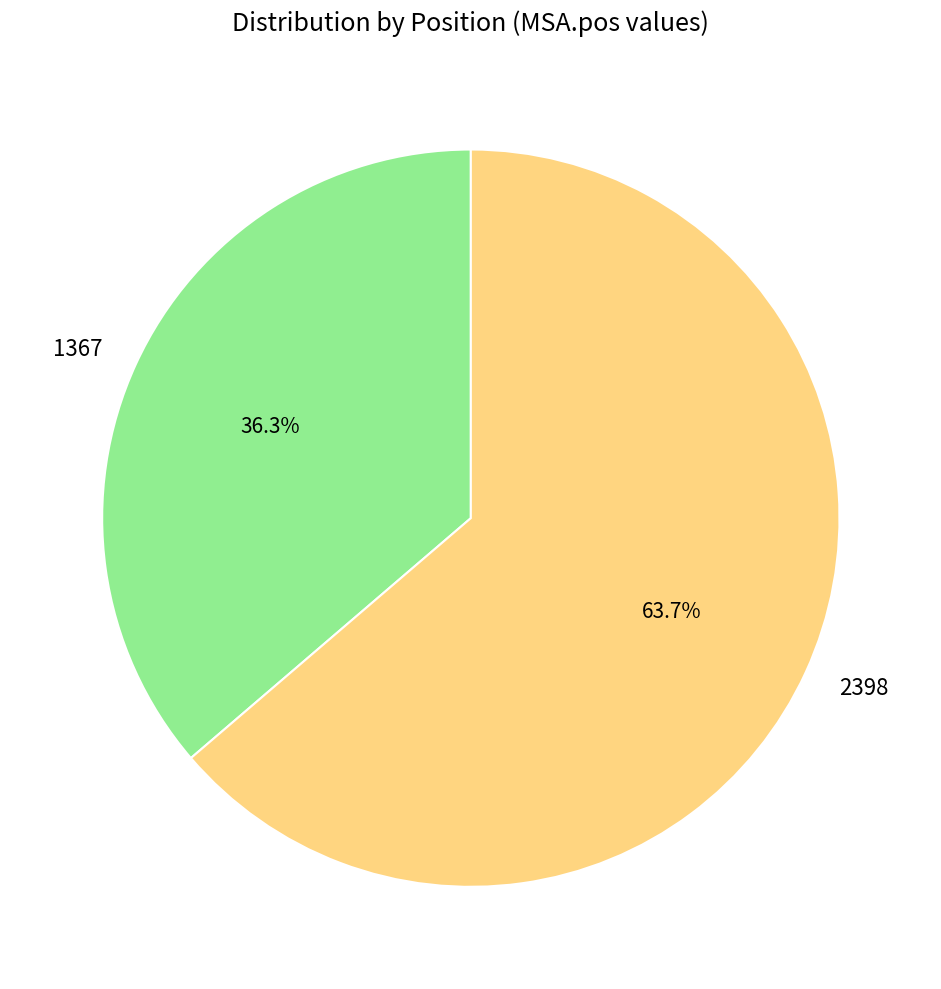

True or false: 1367 accounts for 36% of the total.

True